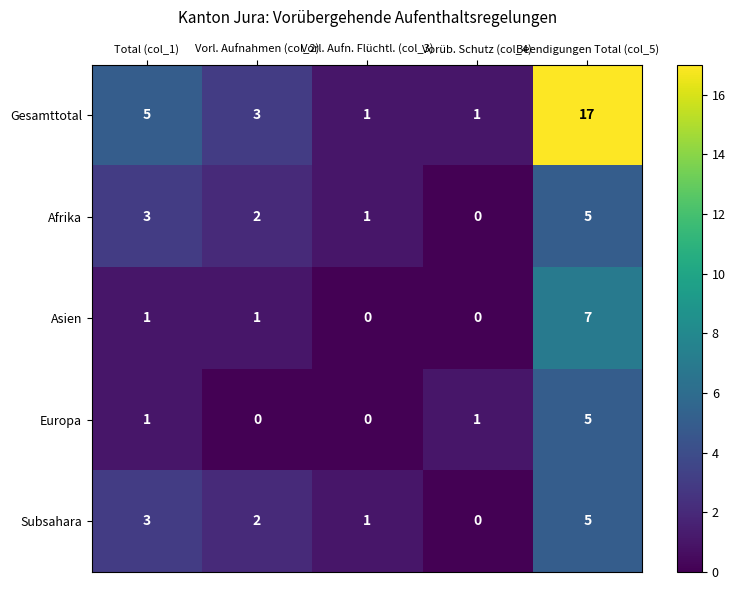

What is the difference between the maximum and second lowest values in the Afrika series?

4